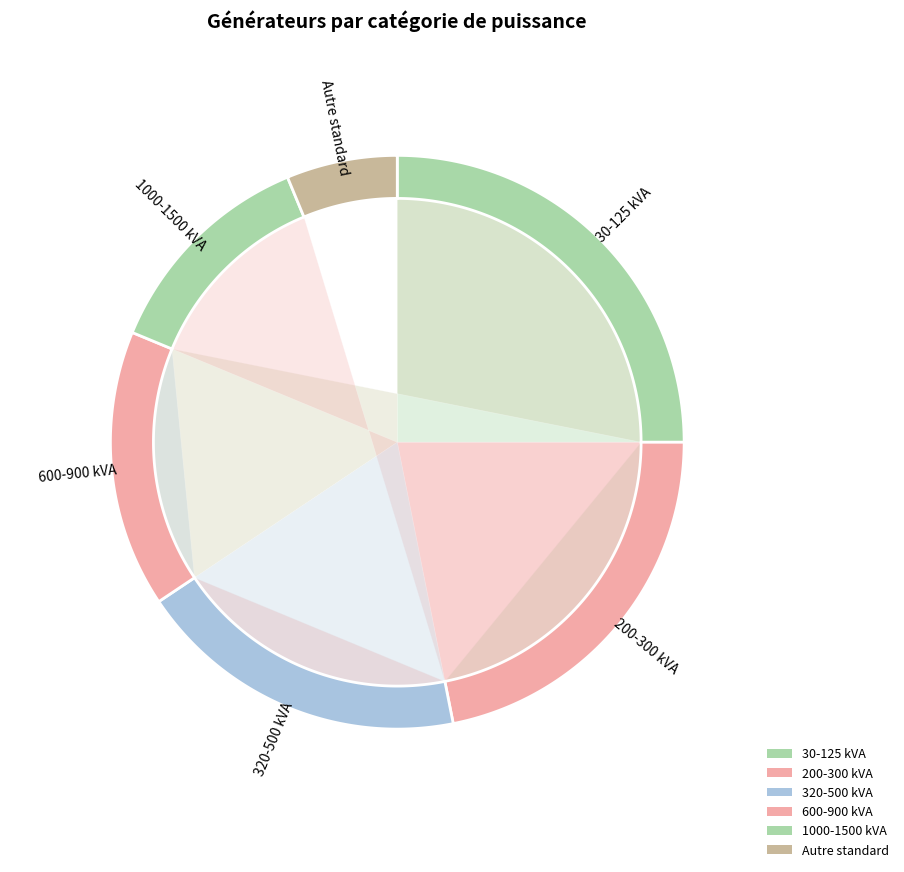

To the nearest percent, what is the combined percentage of 320-500 kVA and 600-900 kVA?

34%